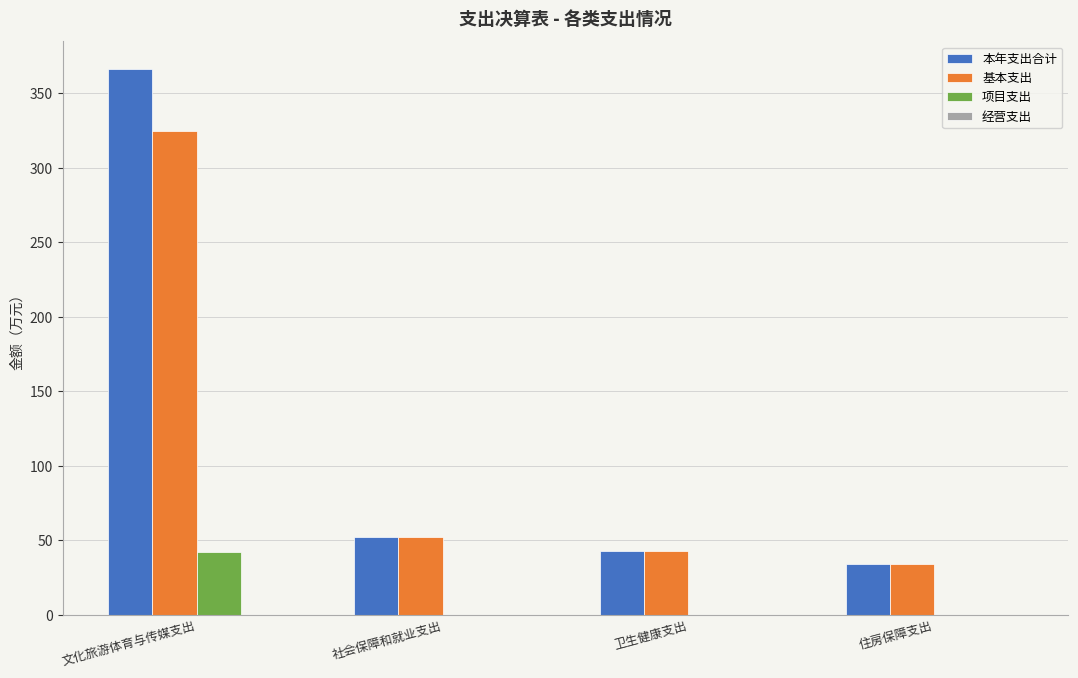

Read the 本年支出合计 value at 卫生健康支出.

43.1